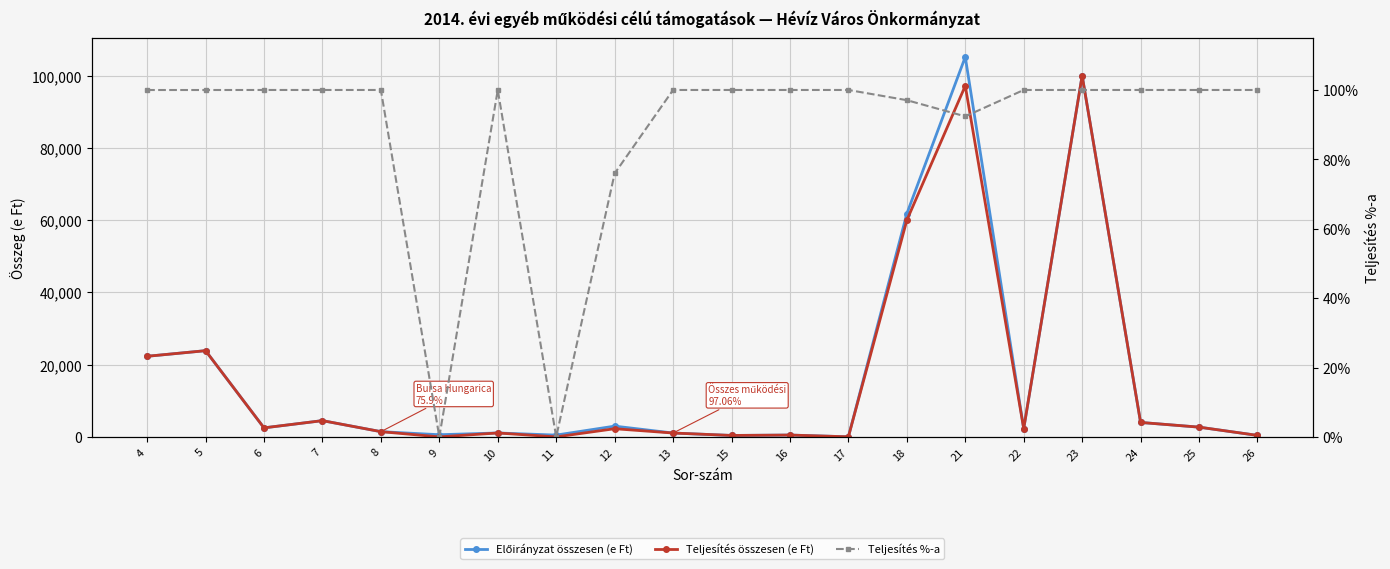

Does the chart display data point markers on the line(s)?

Yes